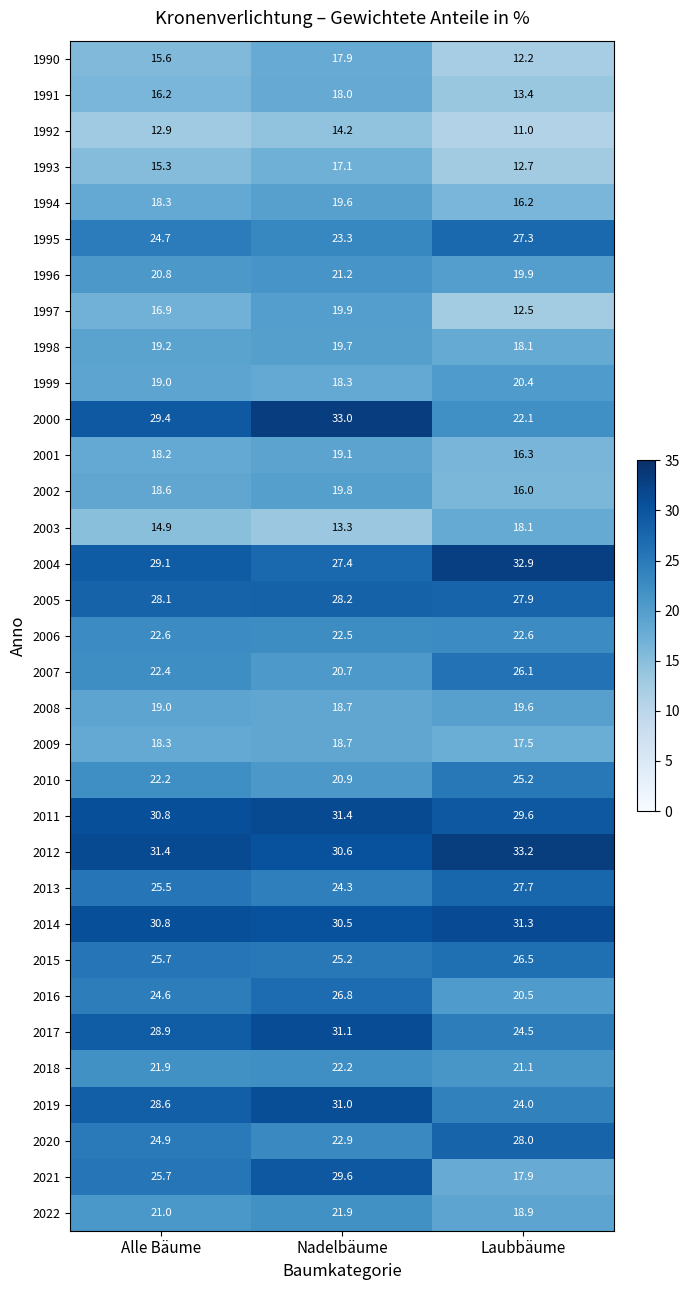

What is the difference between the maximum and minimum values in the 2013 series?

3.4